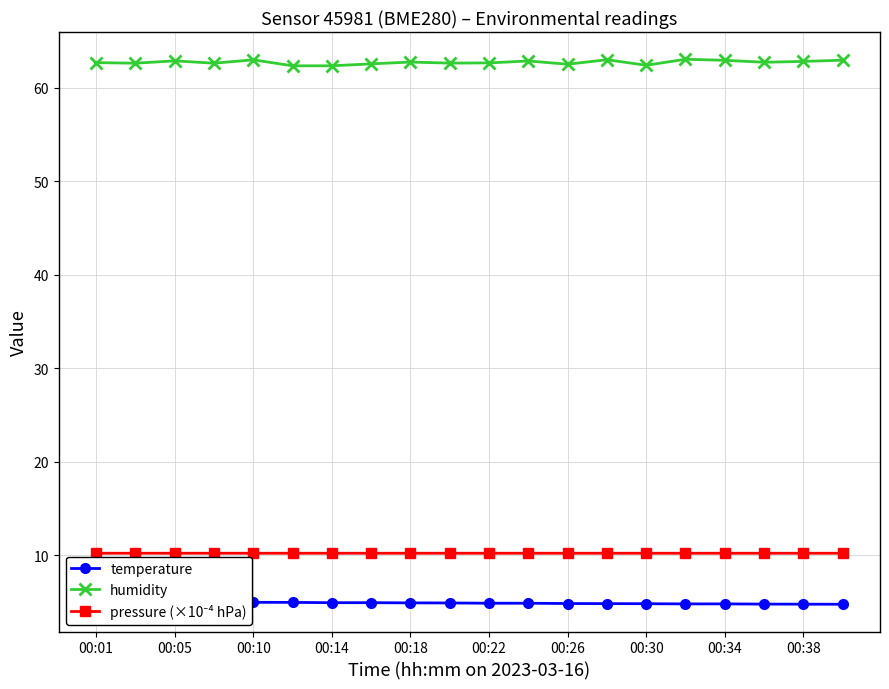

True or false: pressure (×10⁻⁴ hPa) and temperature cross at least once.

False